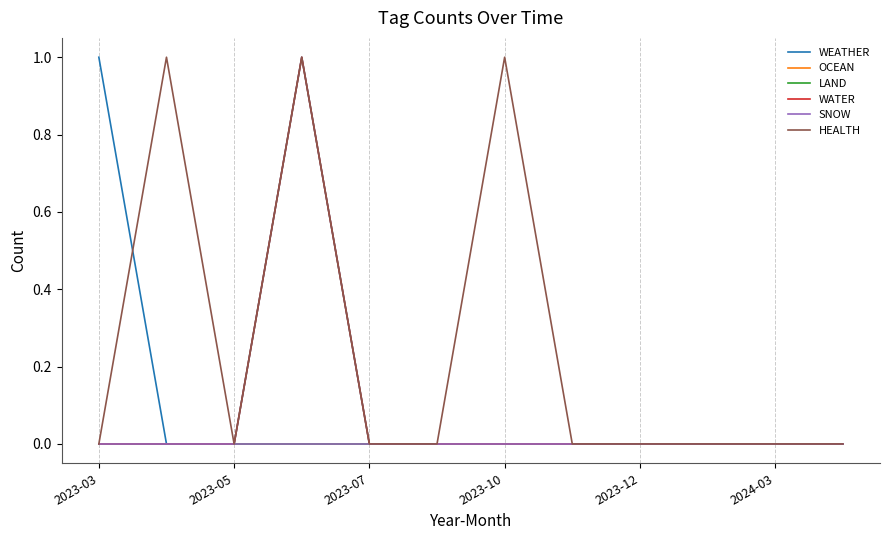

True or false: LAND and SNOW cross at least once.

False